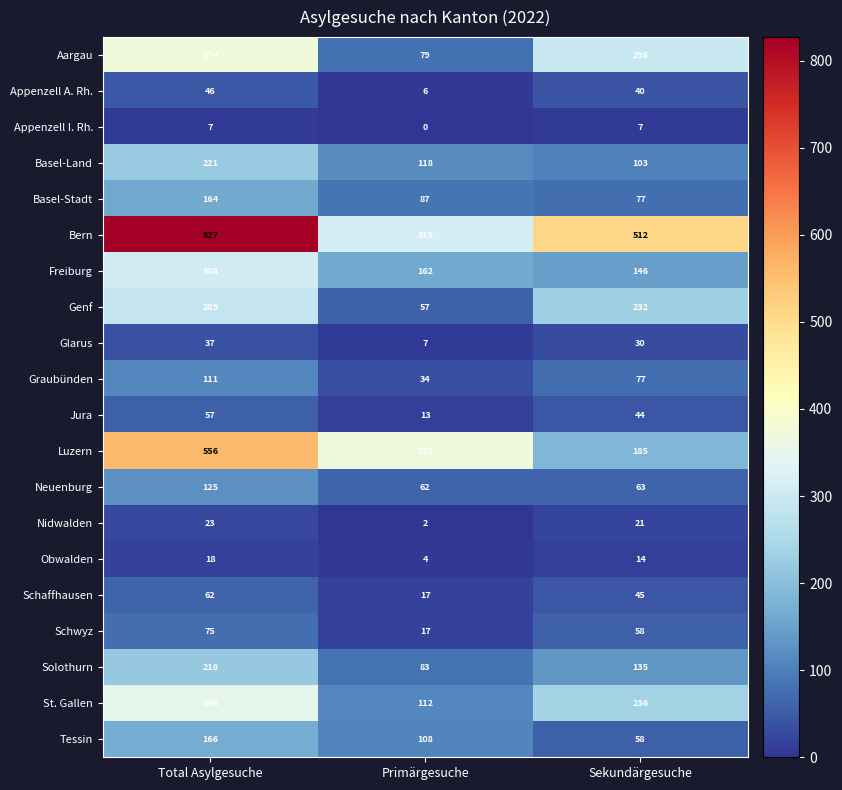

How many categories are shown in the chart?

3